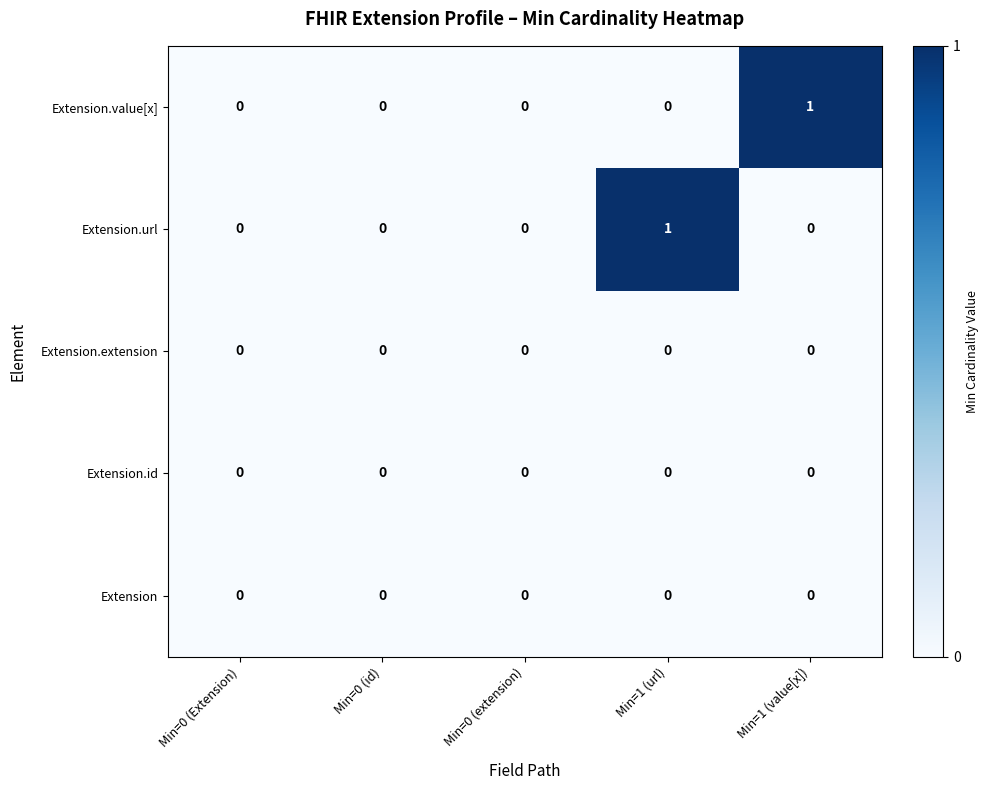

Between Min=0 (Extension) and Min=1 (value[x]), which series saw the biggest shift?

Extension.value[x]